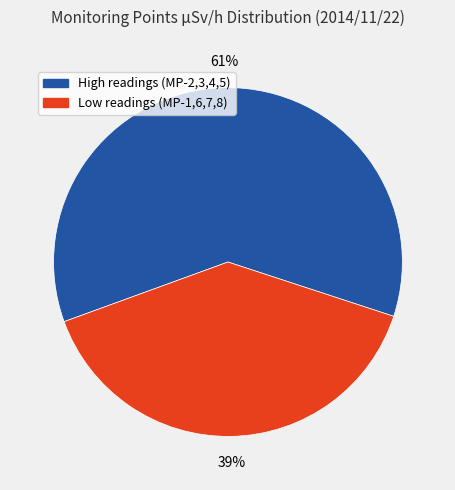

To the nearest percent, what is the average slice percentage?

50%